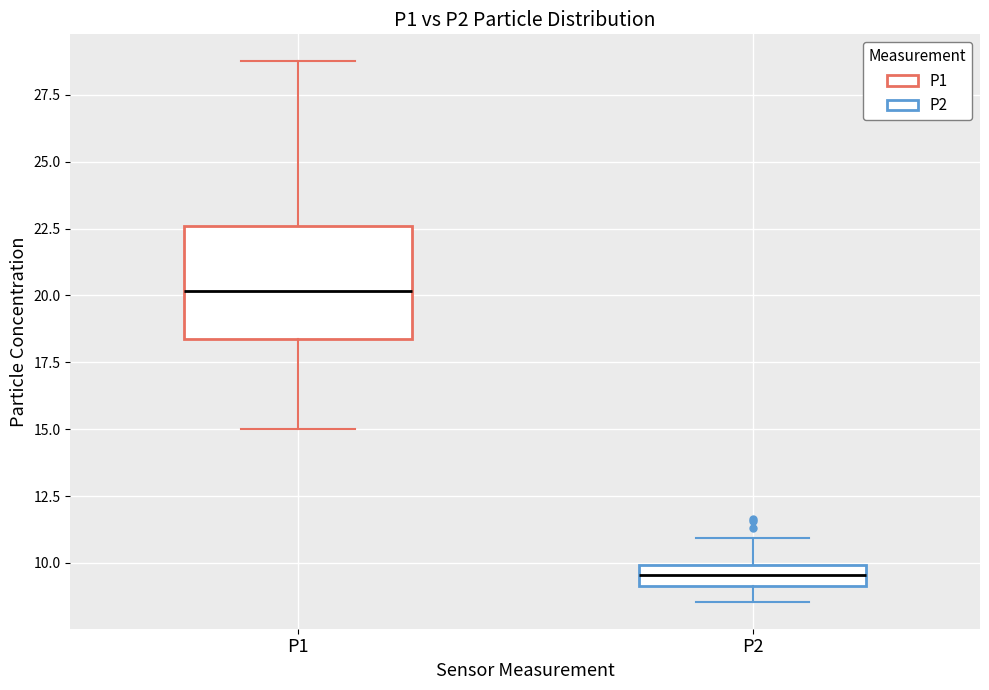

Reading left to right, read every box against the y-axis: the position of its median line, the range the box covers, and the ends of its whiskers. The values are not printed on the chart, so give them approximately, as read against the axis.

P1: median 20.0, box 18.5 to 22.5, whiskers 15.0 to 29.0
P2: median 9.5, box 9.0 to 10.0, whiskers 8.5 to 11.0